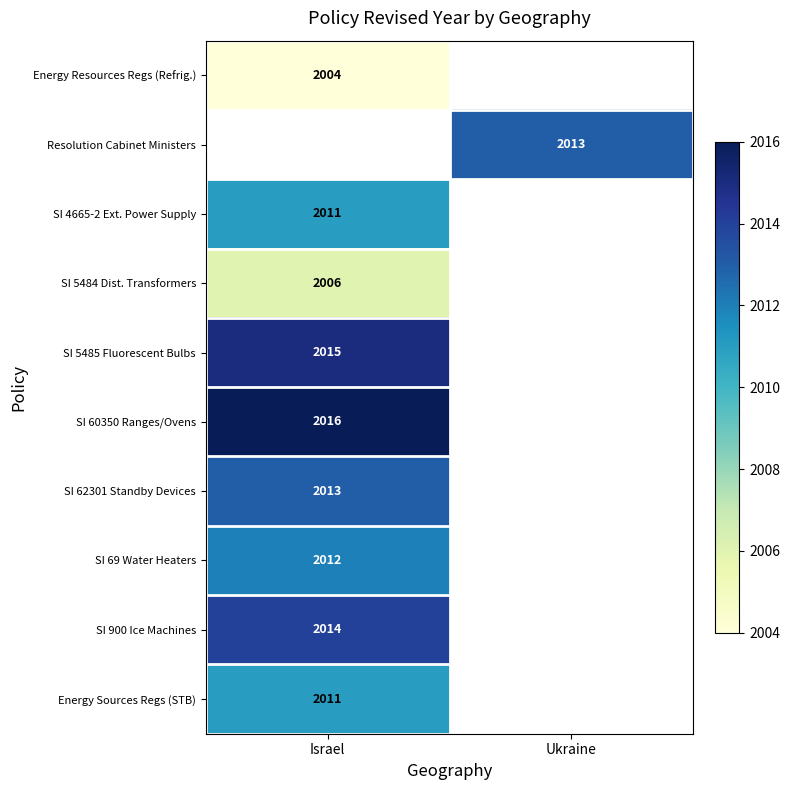

True or false: SI 62301 Standby Devices has a value of 667 at Israel.

False